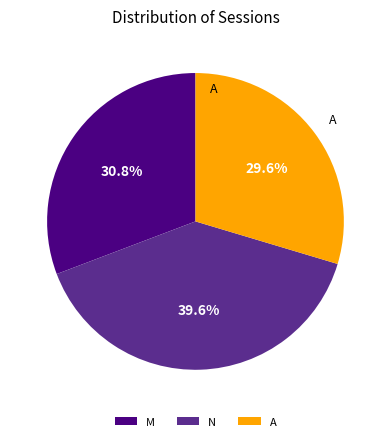

How many segments does this pie chart have?

3